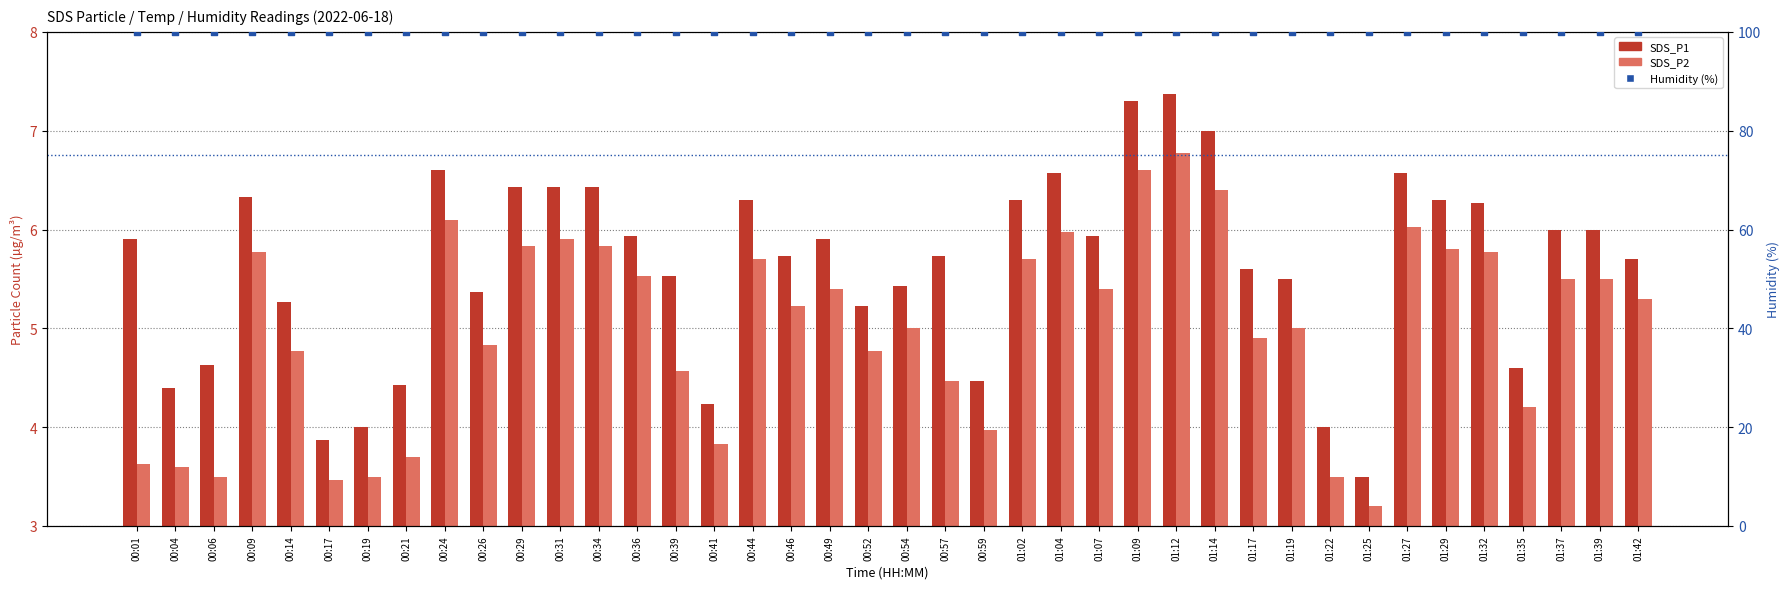

At how many categories does at least one series exceed 51?

40